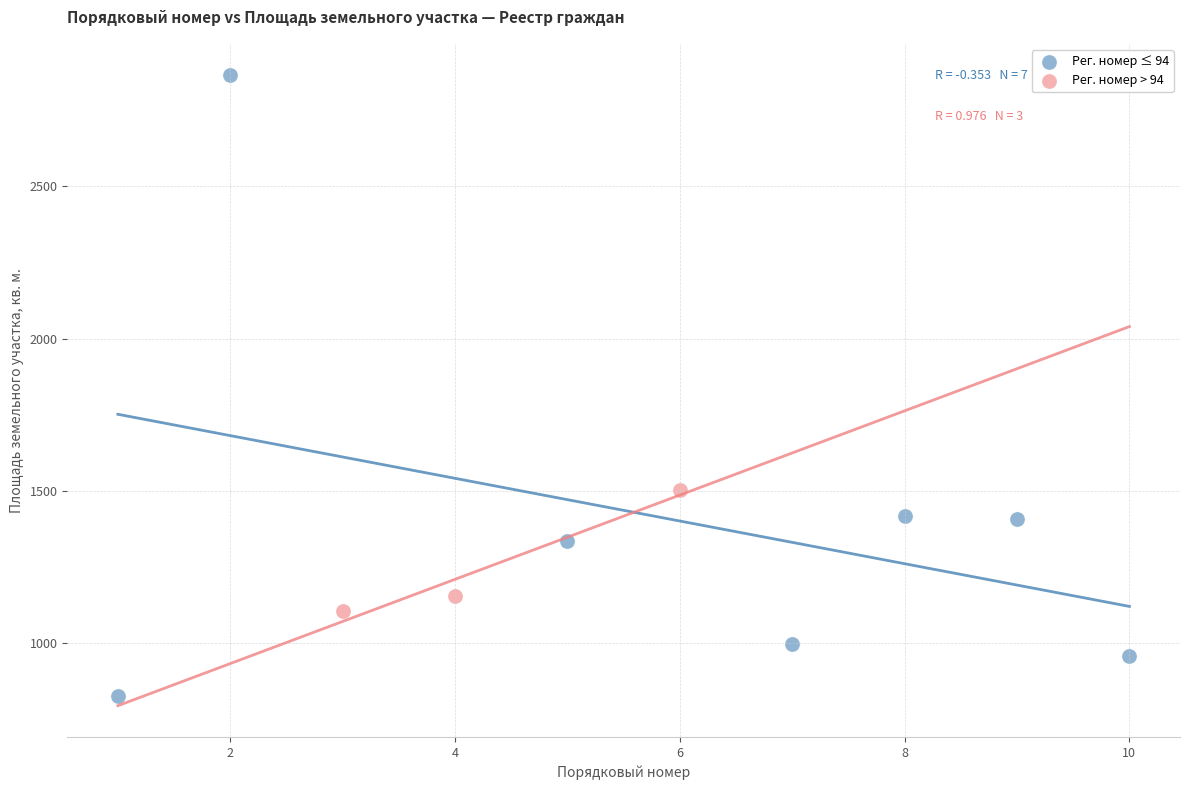

Which series reaches the minimum Y coordinate?

Рег. номер ≤ 94